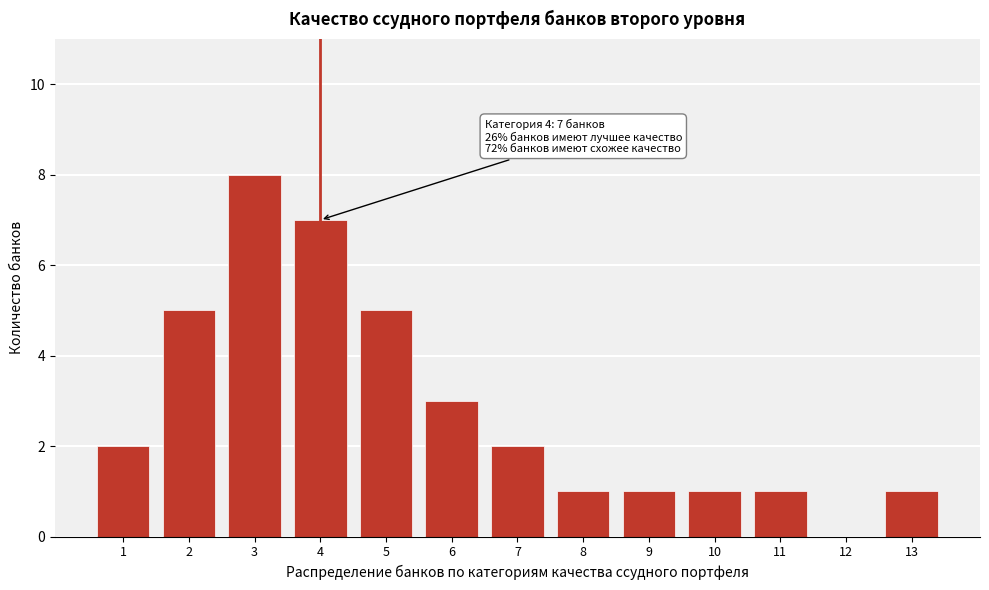

Reading right to left, extract all data points from this chart.

13=1	12=0	11=1	10=1	9=1	8=1	7=2	6=3	5=5	4=7	3=8	2=5	1=2